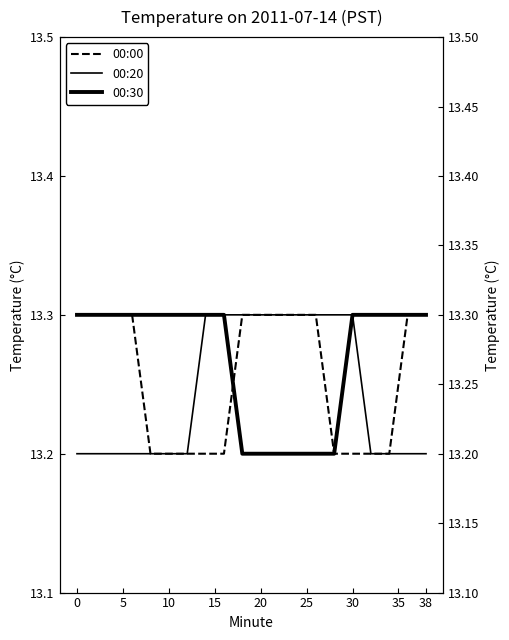

True or false: 00:20 and 00:00 intersect in this chart.

False